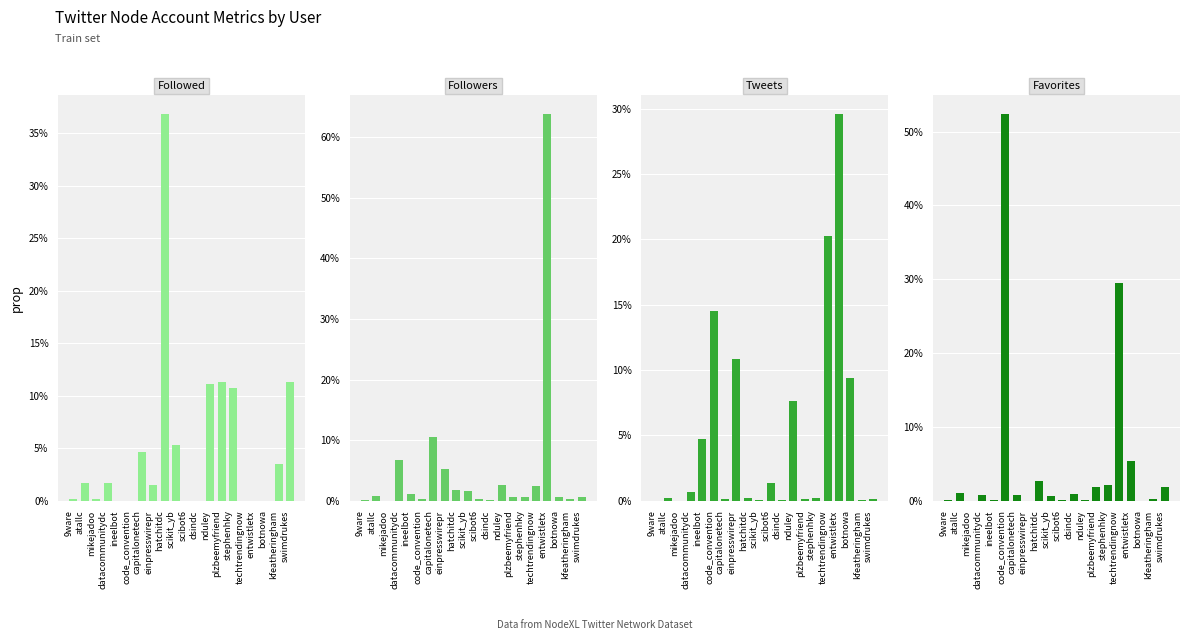

What is the difference between the maximum and minimum values in the Followed series?

0.4